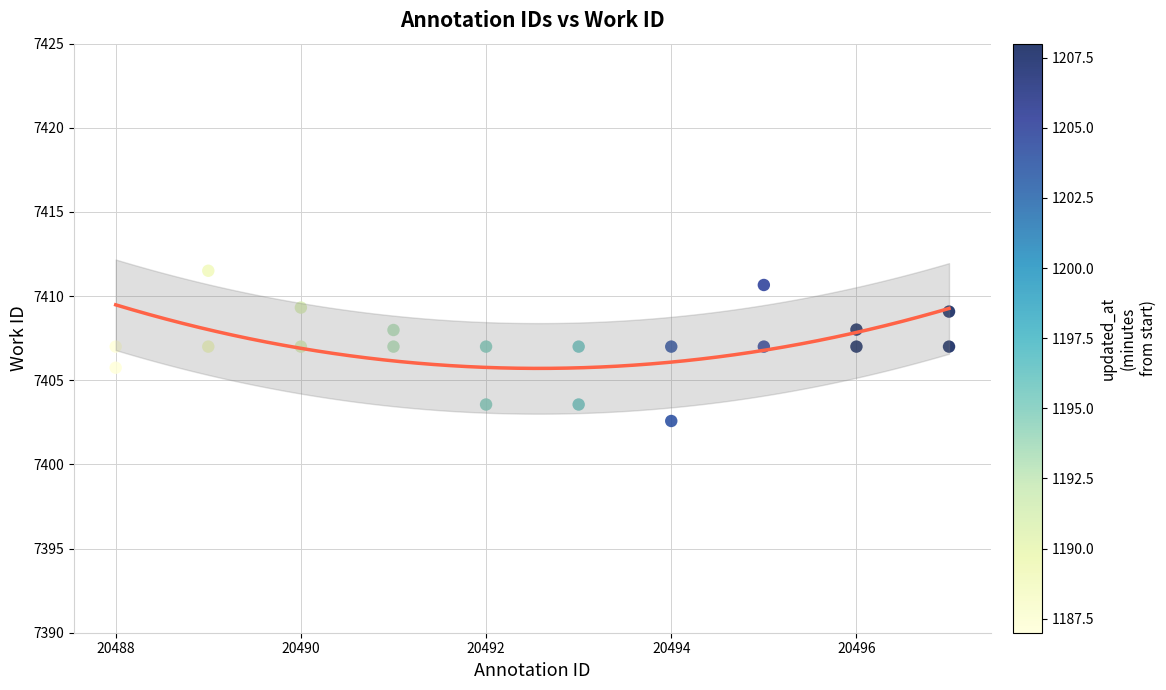

Count the number of points in this scatter plot.

20